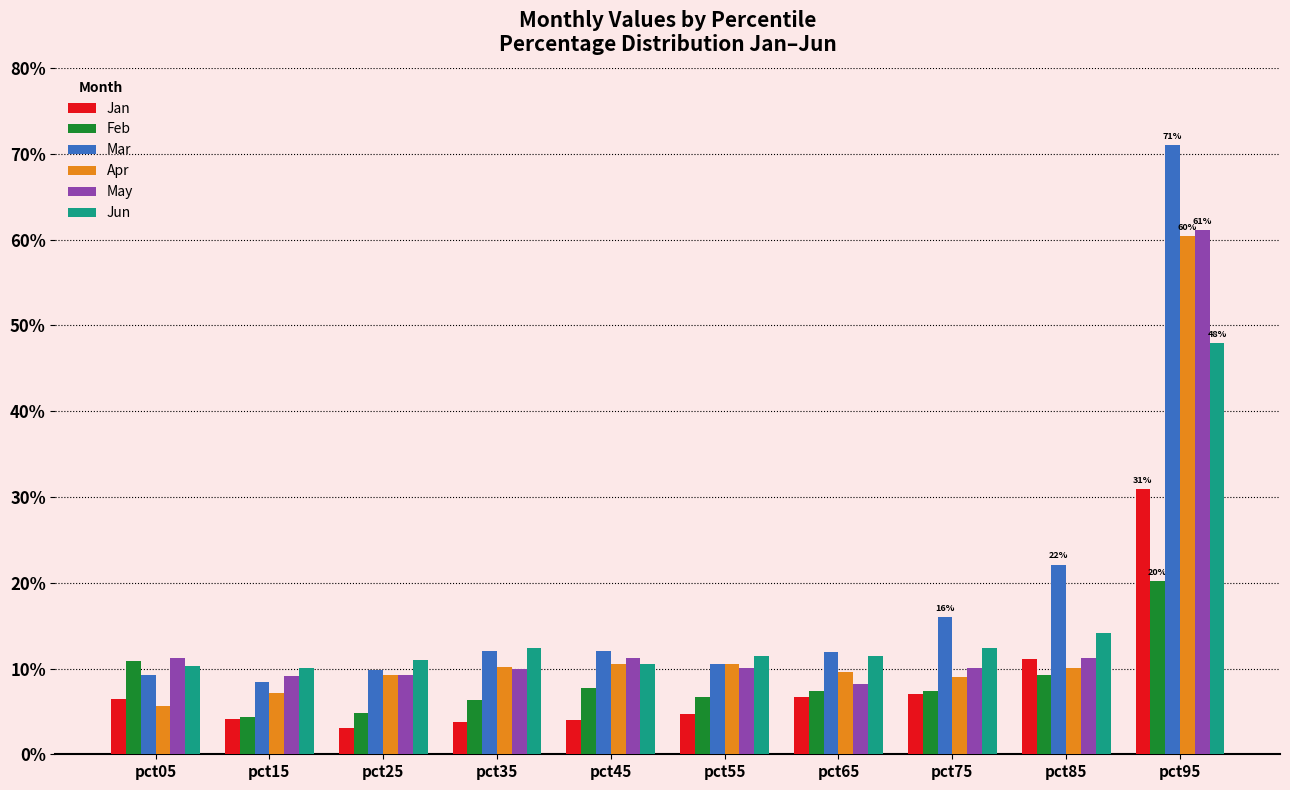

What are all the series names shown in the legend?

Jan, Feb, Mar, Apr, May, Jun